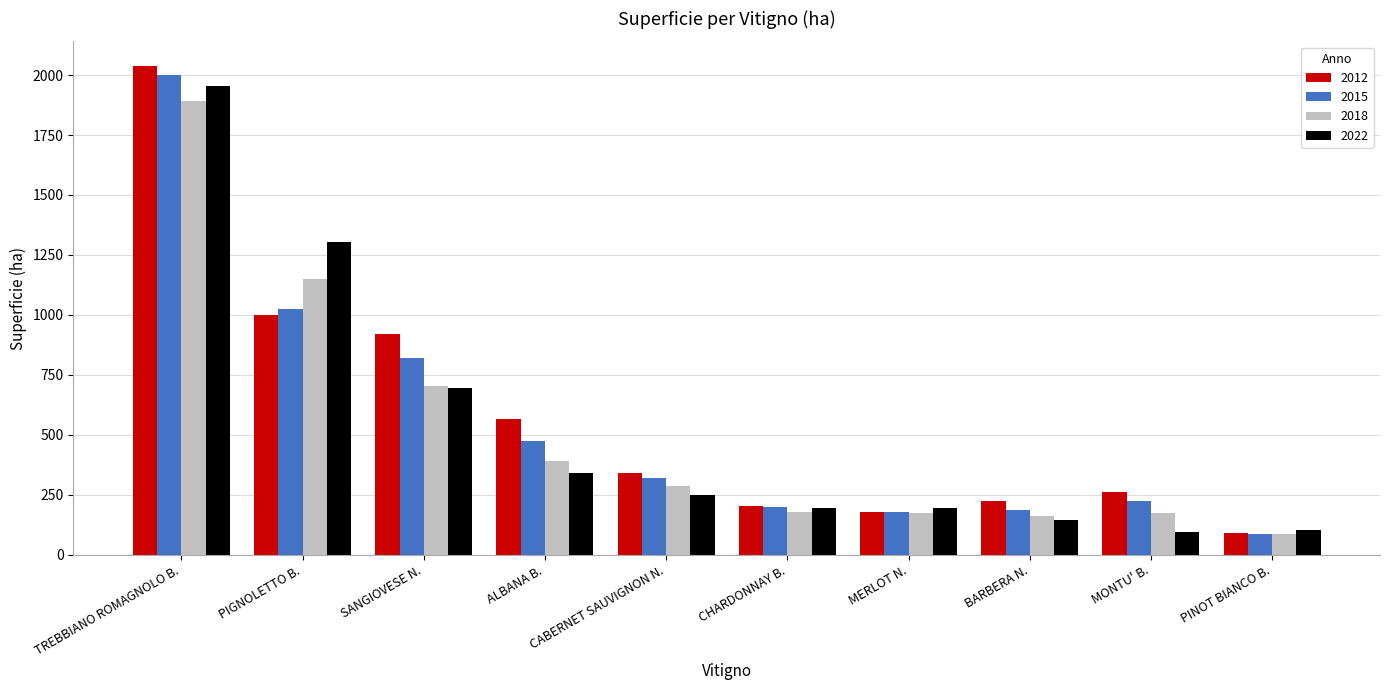

At how many categories does at least one series exceed 554?

4